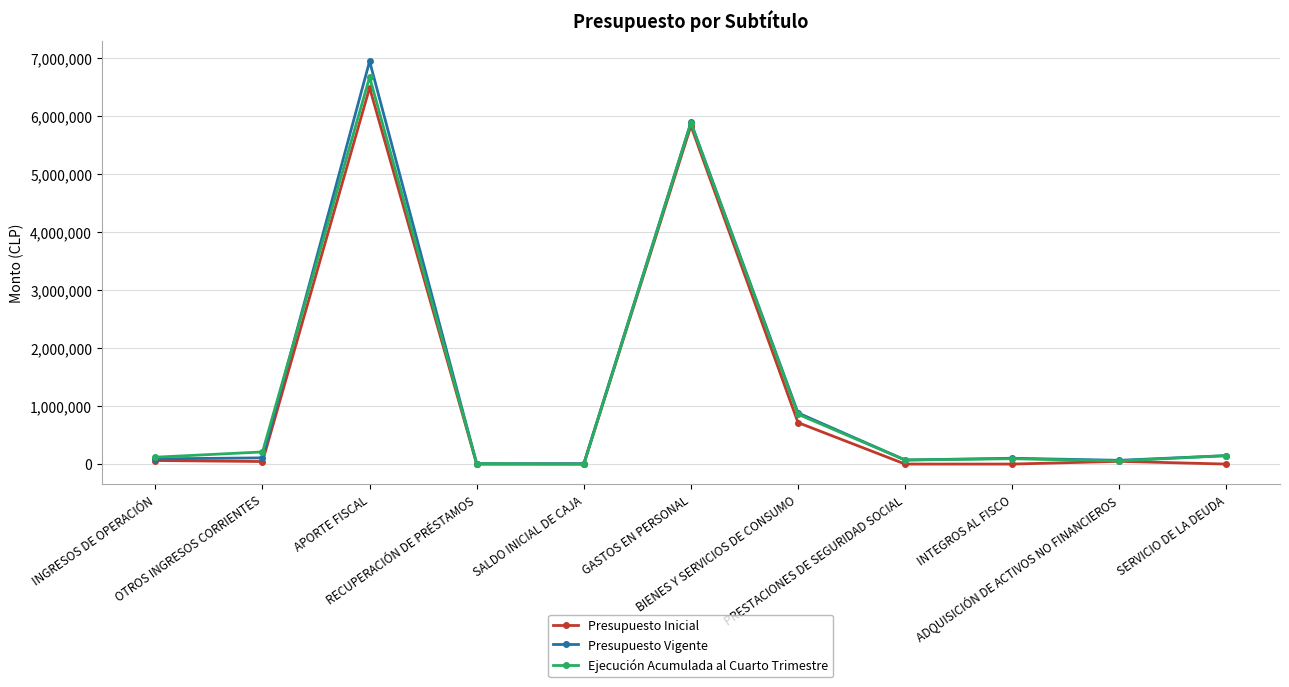

What is the total value across all series at SERVICIO DE LA DEUDA?

291134